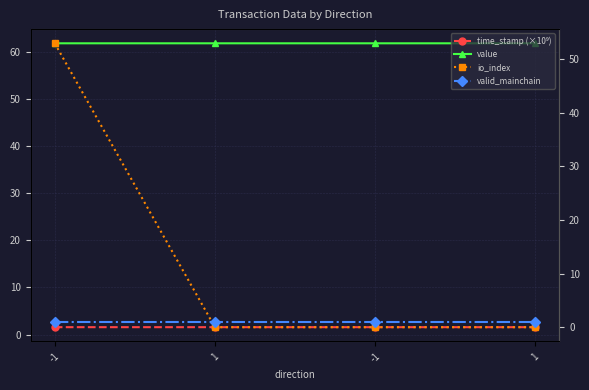

True or false: io_index and value intersect in this chart.

False